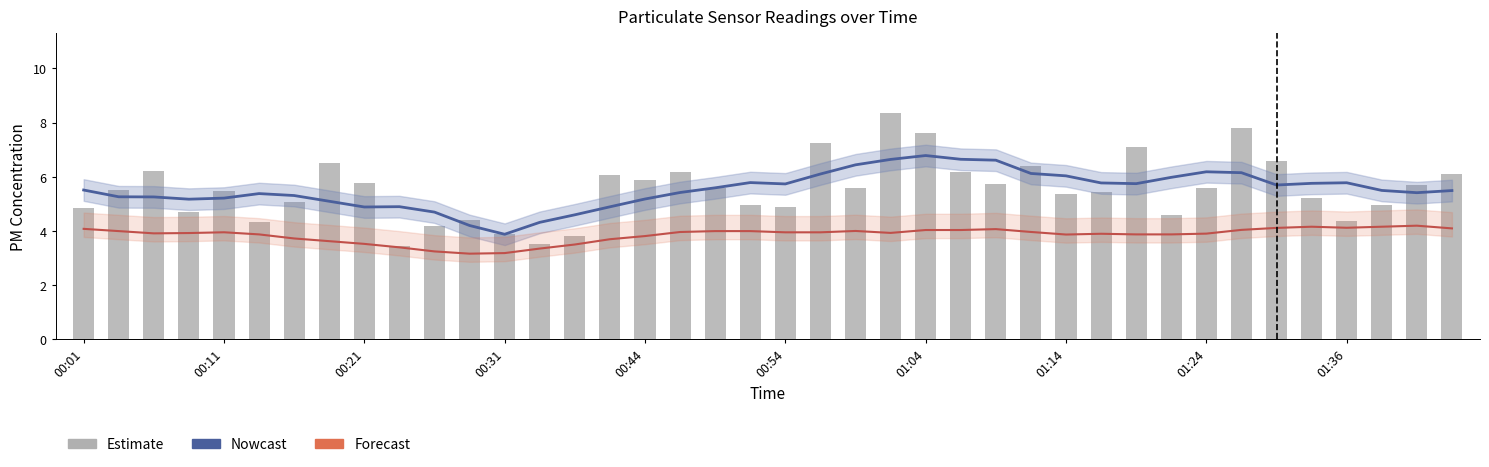

At which category is the sum across all series the highest?

23